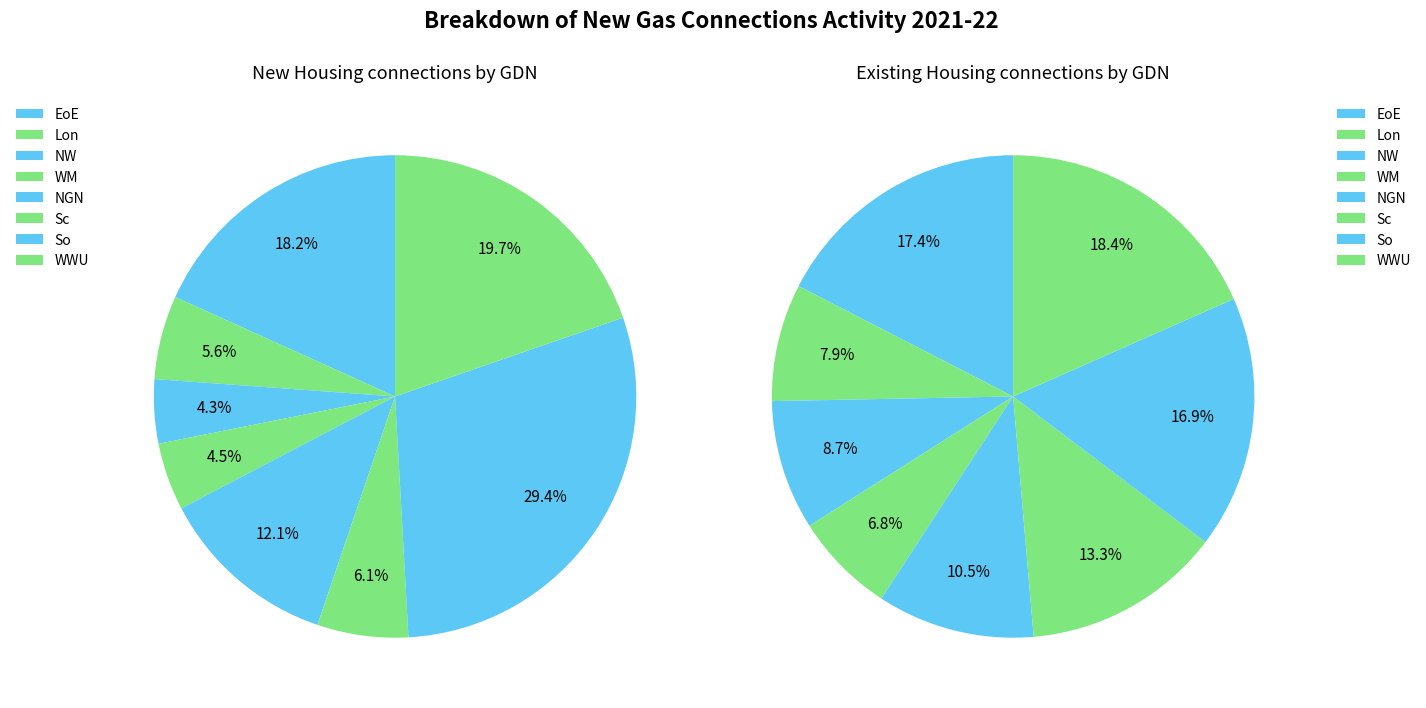

To the nearest percent, what portion does WM represent?

7%